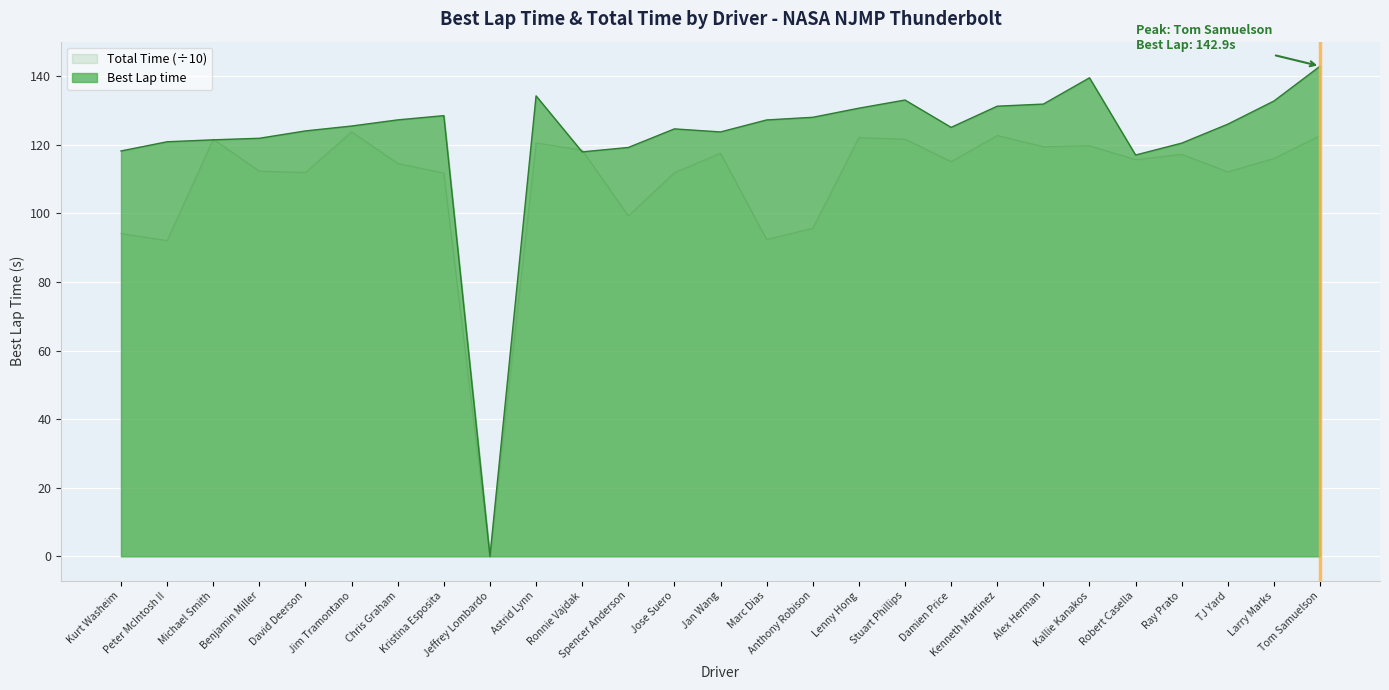

Is it true that Total Time equals 180.4 at David Deerson?

False